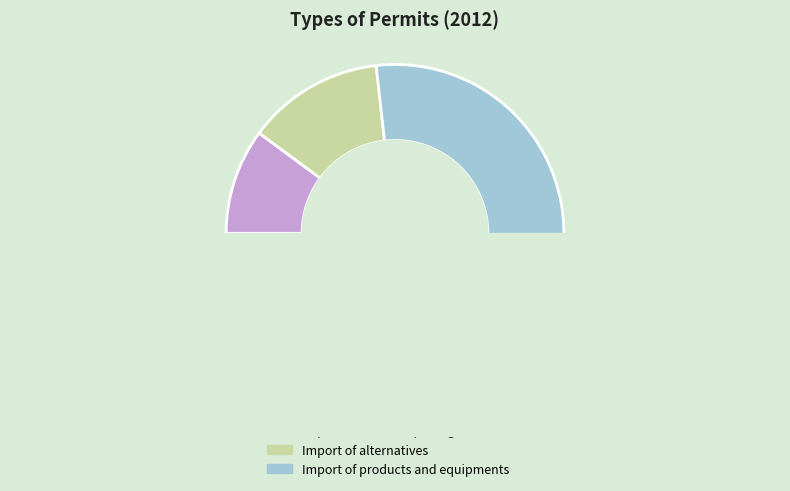

Between Import of ozone-depleting substances and Import of products and equipments, which is larger?

Import of products and equipments